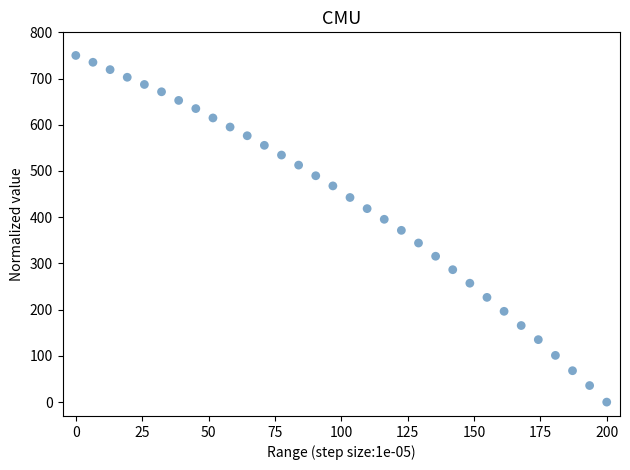

What is the range of X values (max minus min)?

200.0